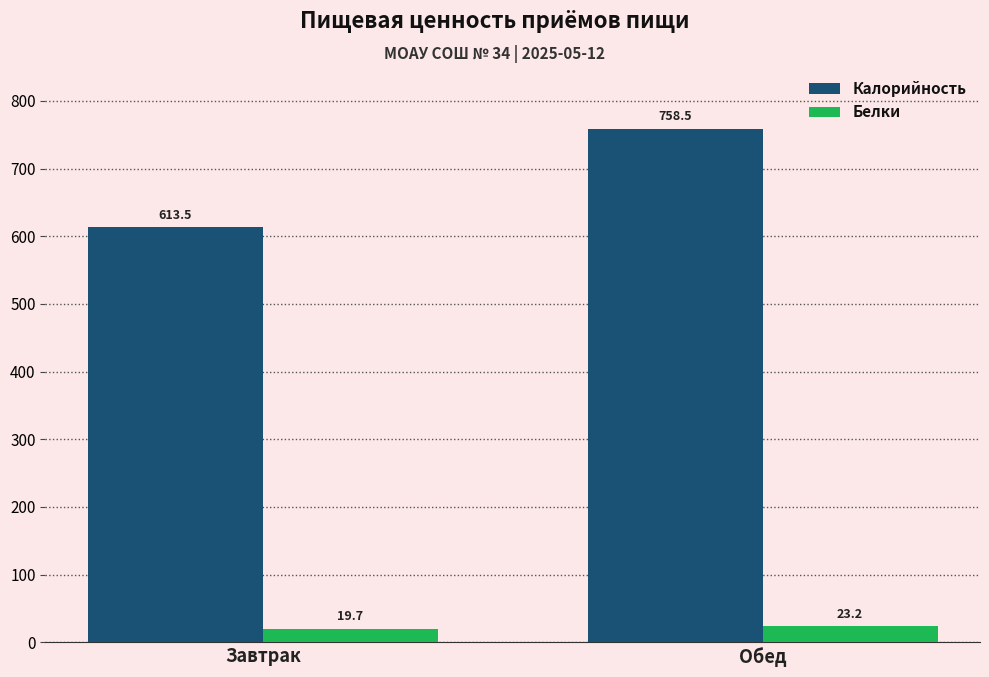

What value does the Белки series have at Обед?

23.2